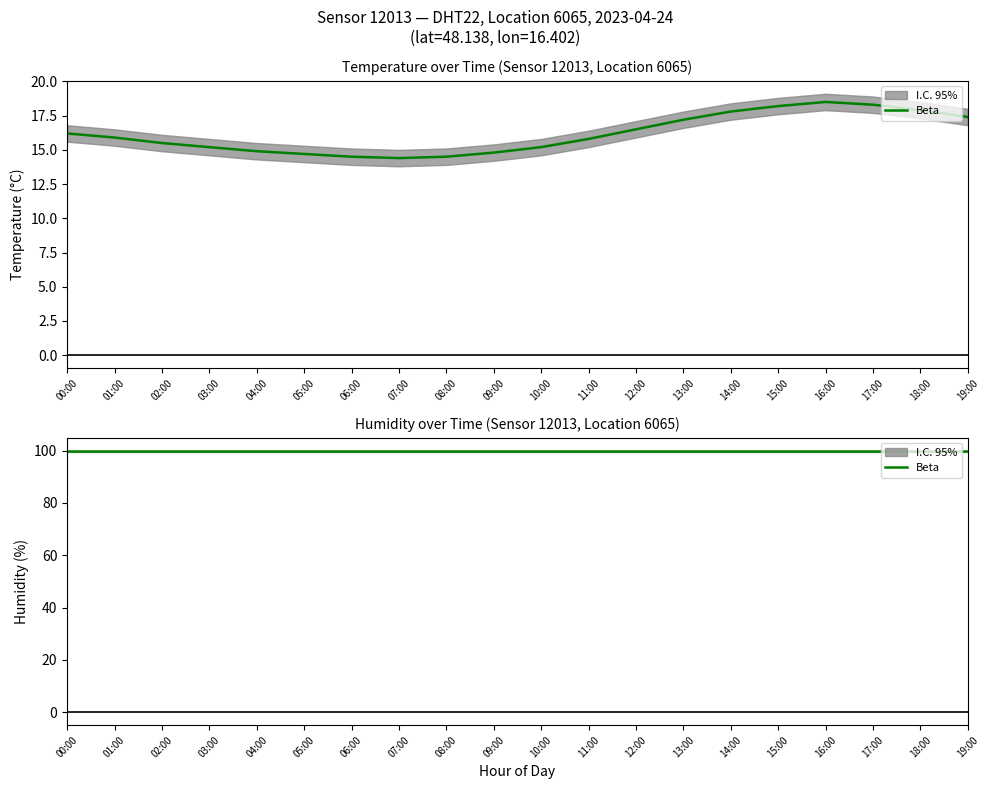

What is the average value?

16.2